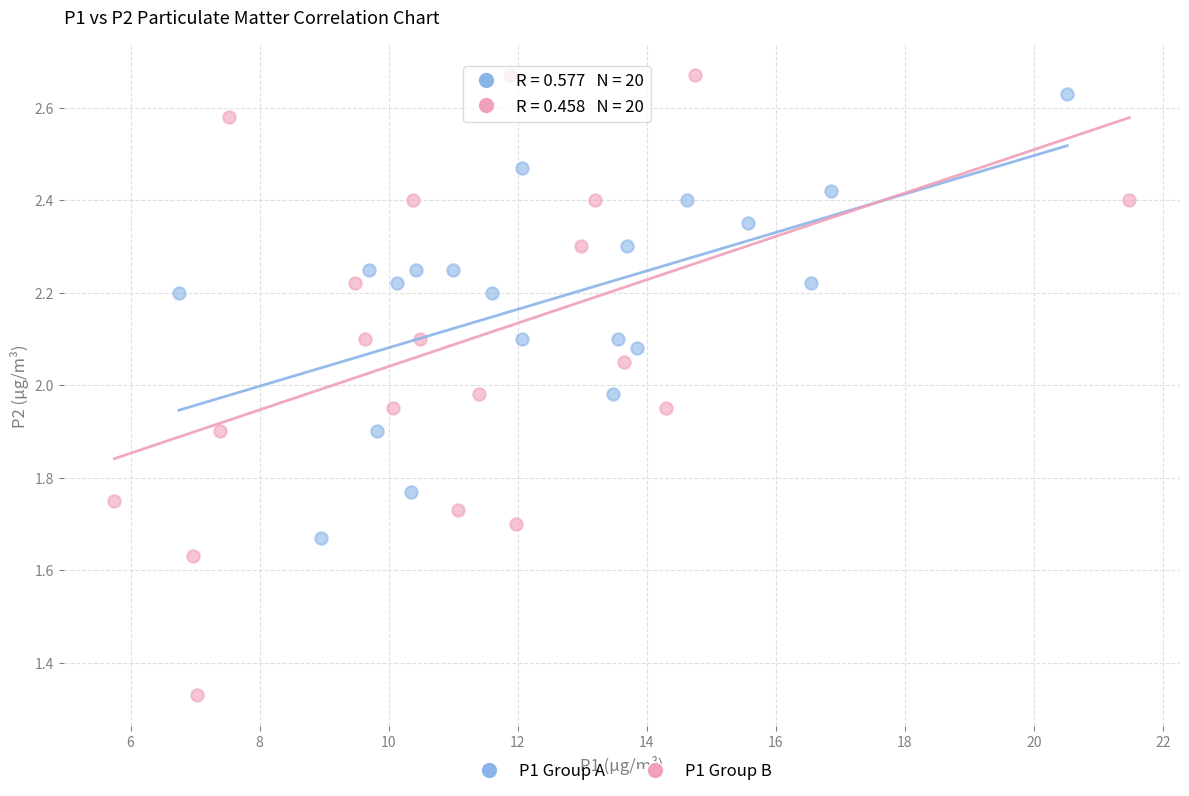

Which series contains the lowest Y value?

P1 Group B